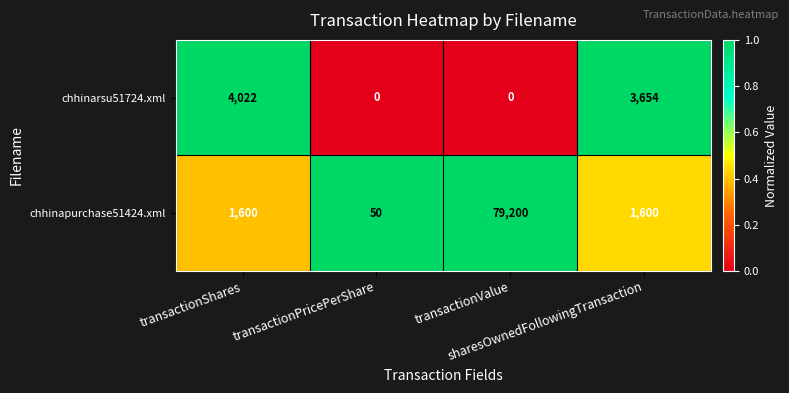

What is the difference between the maximum and second lowest values in the chhinapurchase51424.xml series?

77600